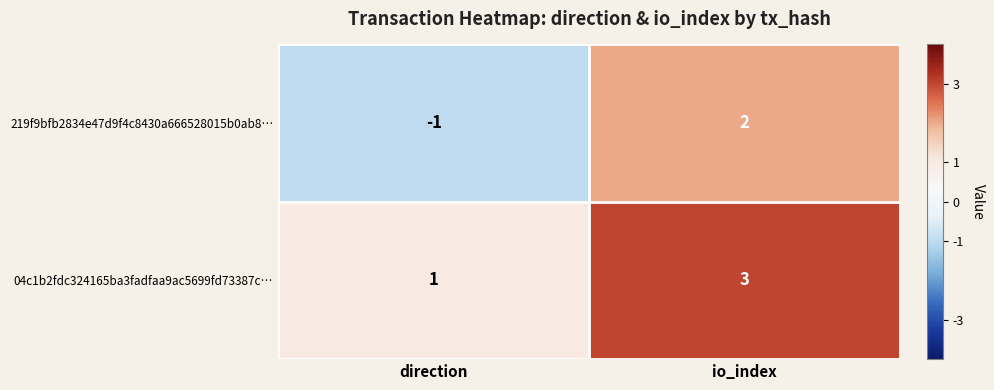

How many series are shown in this chart?

2